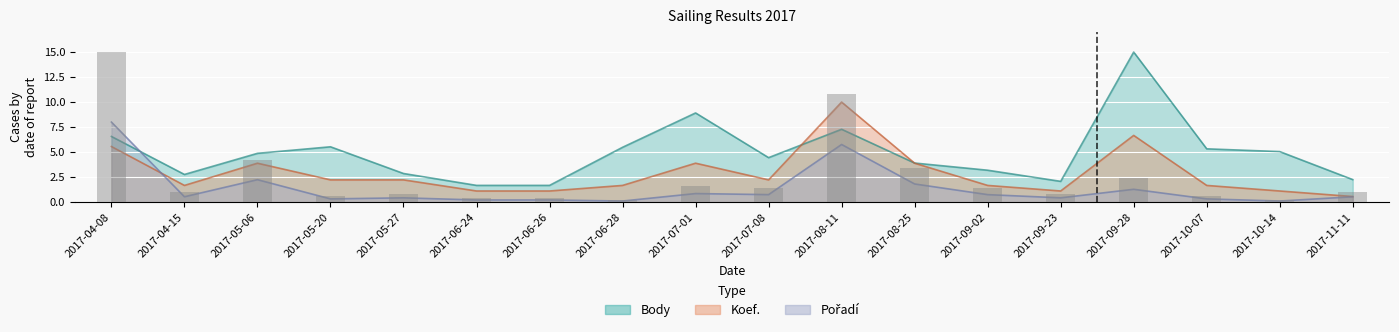

What value does the Body series have at 2017-05-20?

5.5